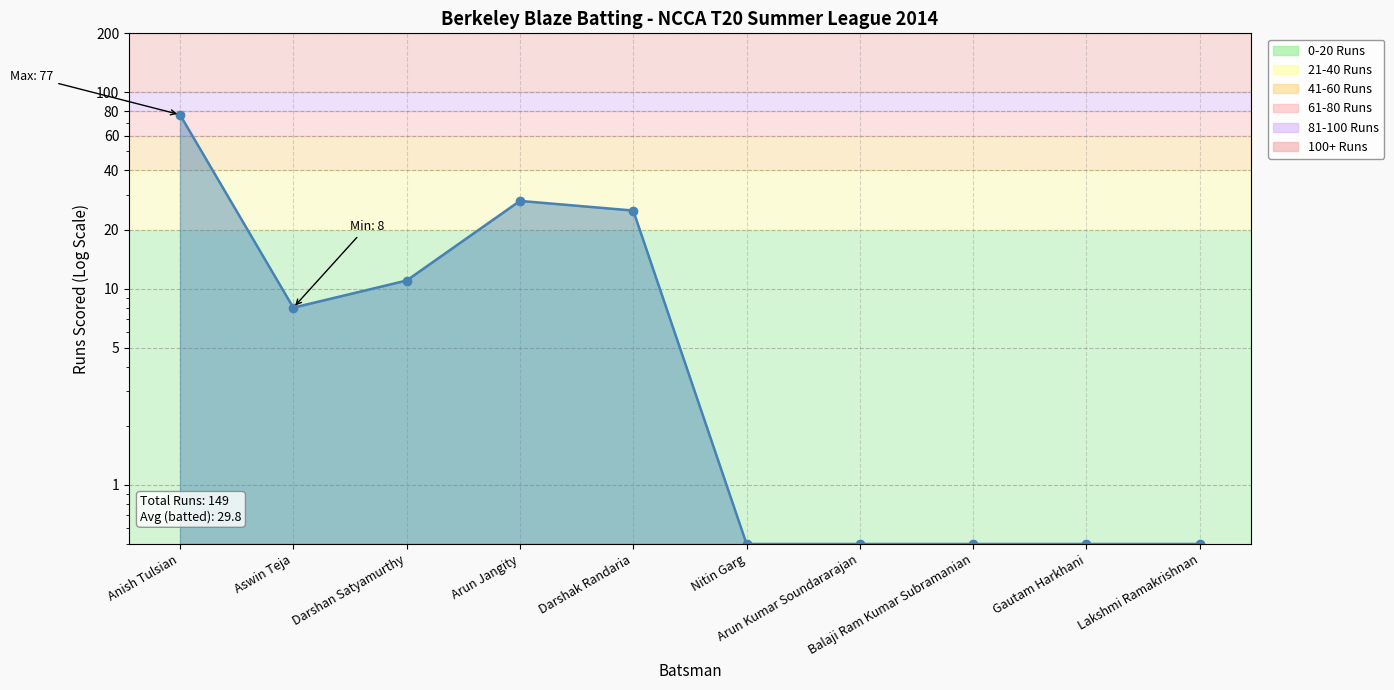

Which has a higher value, Aswin Teja or Arun Kumar Soundararajan?

Aswin Teja